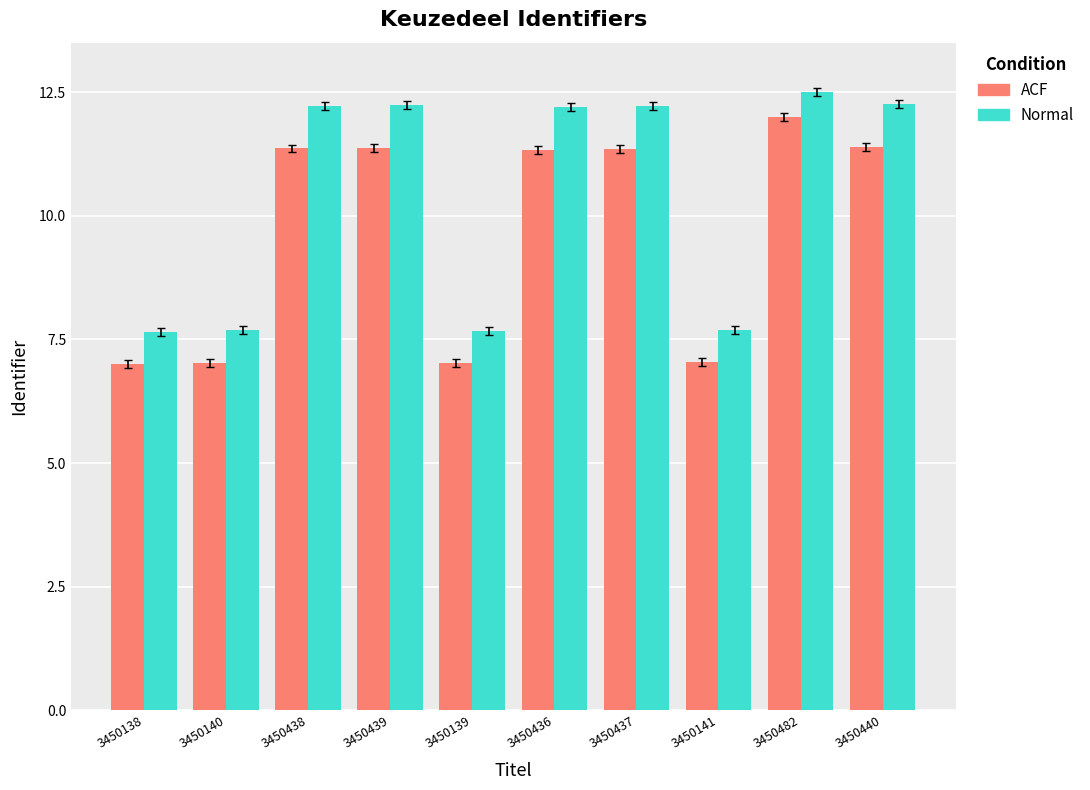

At which label does ACF reach its peak?

3450482